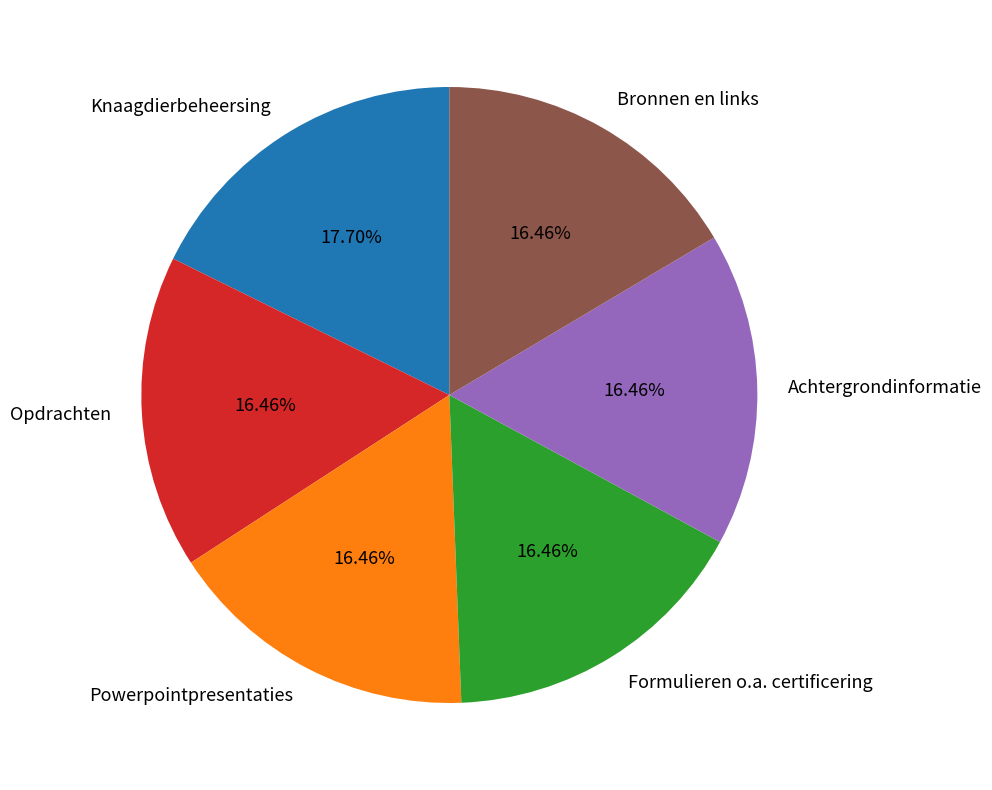

Does Opdrachten account for over 50% of the chart?

No